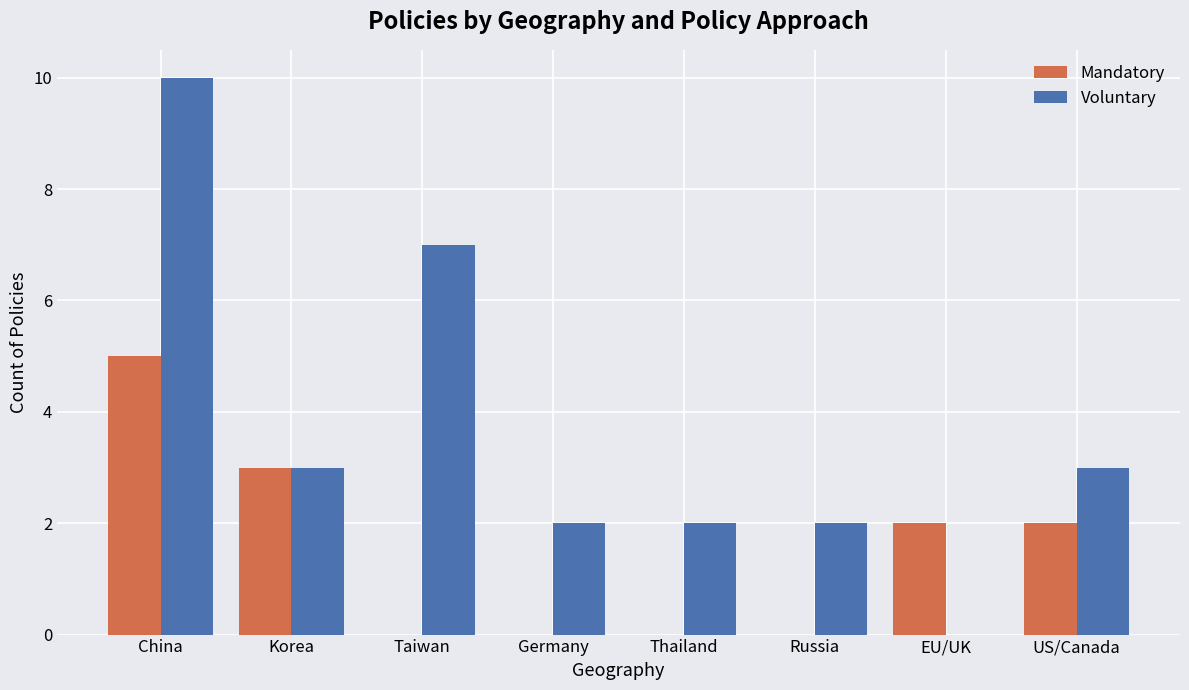

Read the Mandatory value at EU/UK.

2